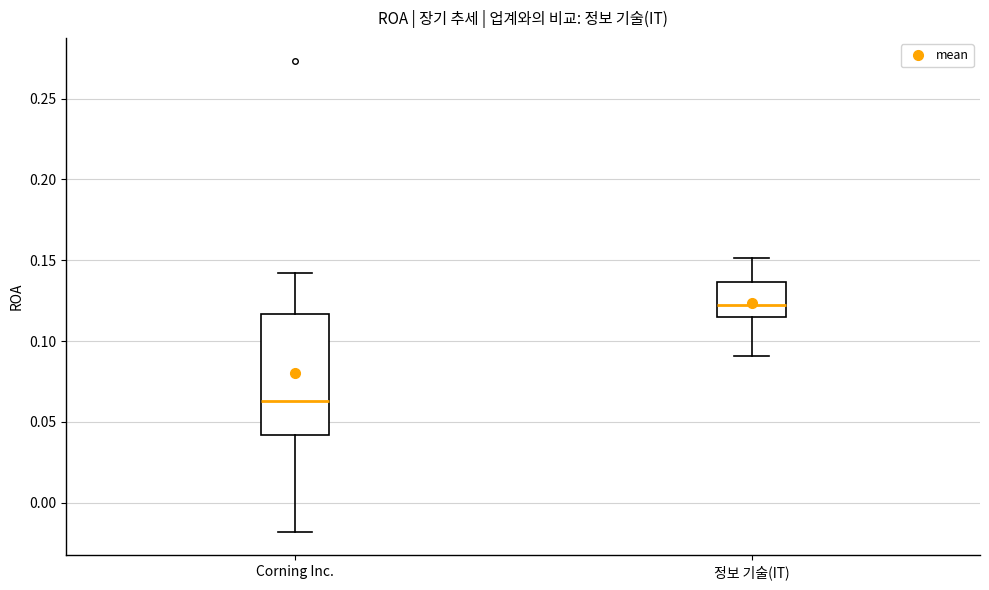

Reading left to right, transcribe this box plot: for each box, give where its median line is, the range the box spans, and where its two whiskers end, as read against the y-axis. The values are not printed on the chart, so give them approximately, as read against the axis.

Corning Inc.: median 0.065, box 0.040 to 0.115, whiskers -0.020 to 0.140
정보 기술(IT): median 0.120, box 0.115 to 0.135, whiskers 0.090 to 0.150